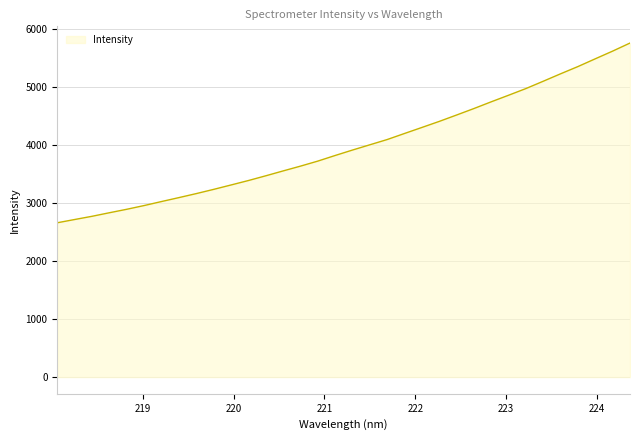

What is the sum of all values?

135504.9